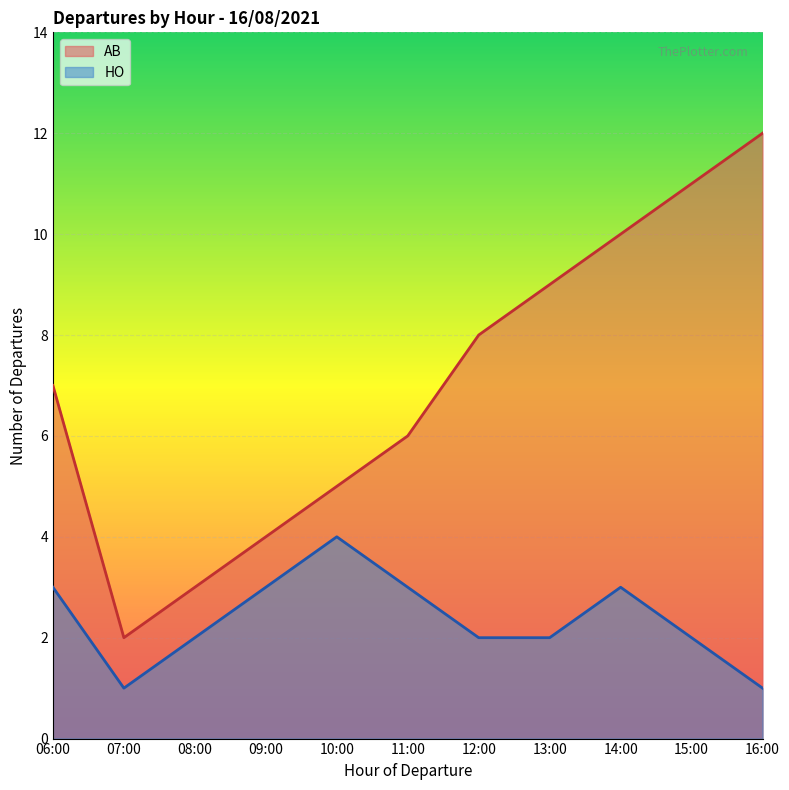

What is the lowest value of the HO series?

1